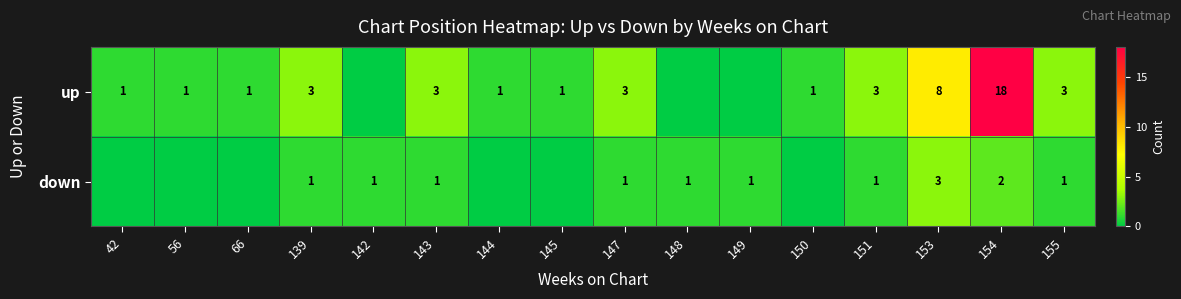

What is the total value across all series at 143?

4